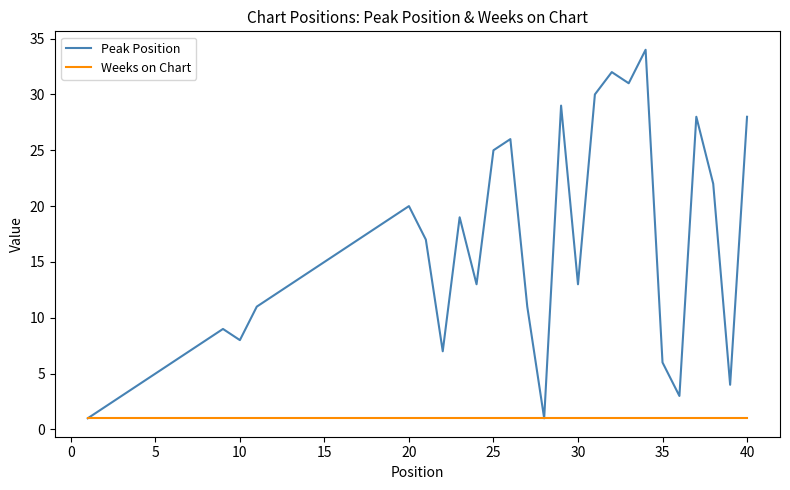

Which series has the largest range (max minus min)?

Peak Position